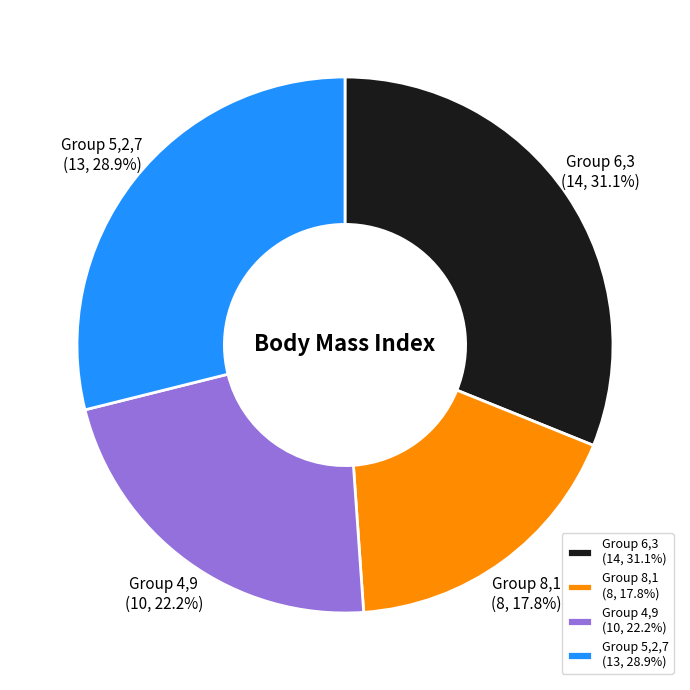

Rank the categories by value from lowest to highest.

Group 8,1 (8, 17.8%), Group 4,9 (10, 22.2%), Group 5,2,7 (13, 28.9%), Group 6,3 (14, 31.1%)